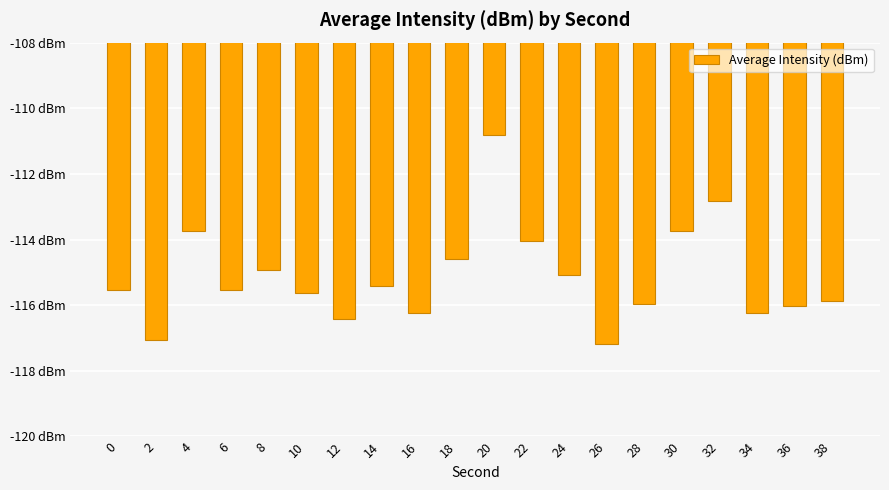

Reading left to right, transcribe all the data shown in this chart.

-115.5	-117.1	-113.7	-115.5	-114.9	-115.6	-116.4	-115.4	-116.2	-114.6	-110.8	-114.0	-115.1	-117.2	-116.0	-113.7	-112.8	-116.2	-116.0	-115.9